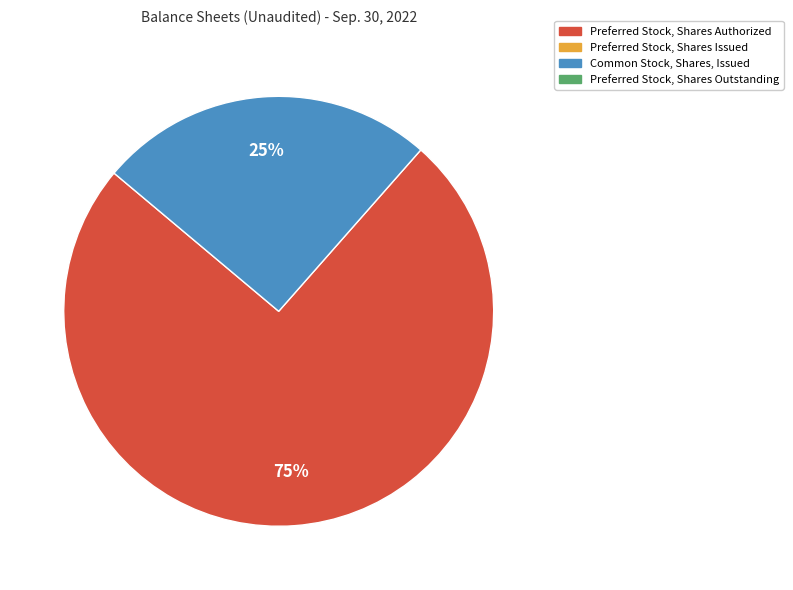

To the nearest percent, what is the average slice percentage?

50%